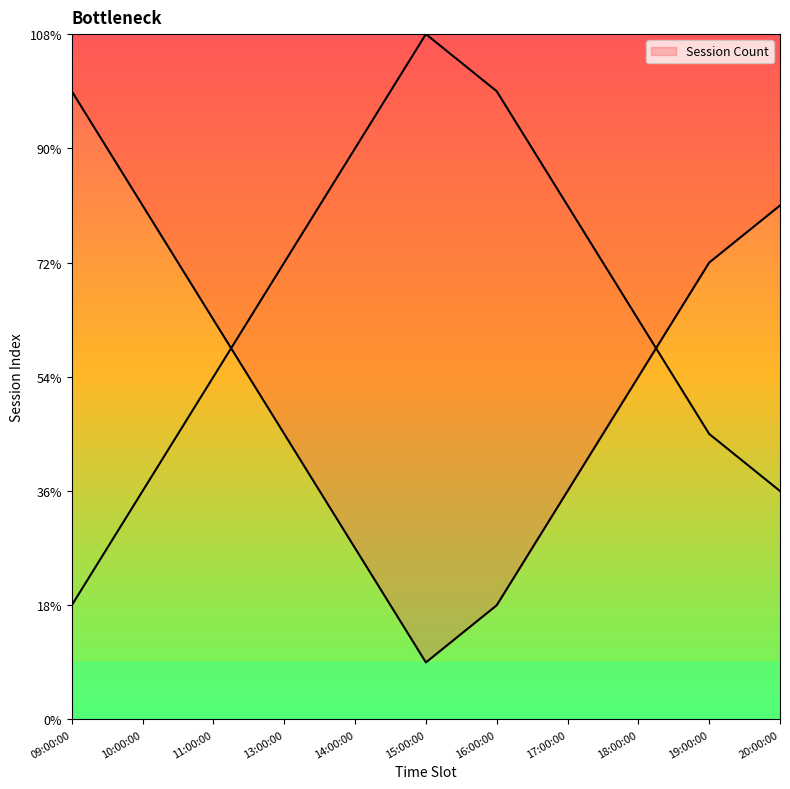

Count the values in the range 3 to 9.

7